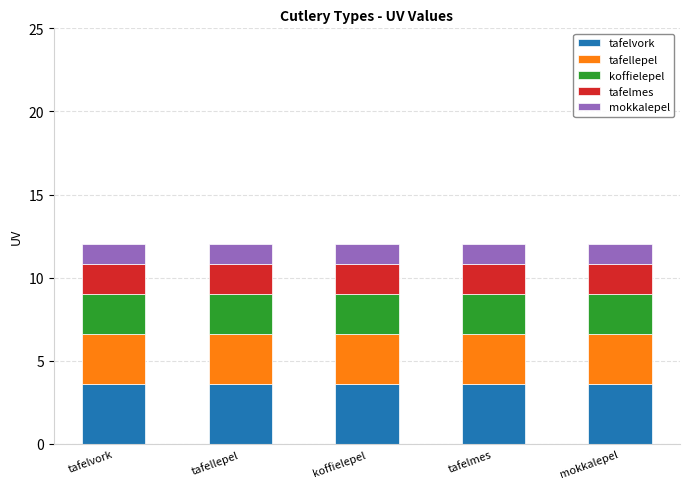

What is the total value across all series at koffielepel?

12.0